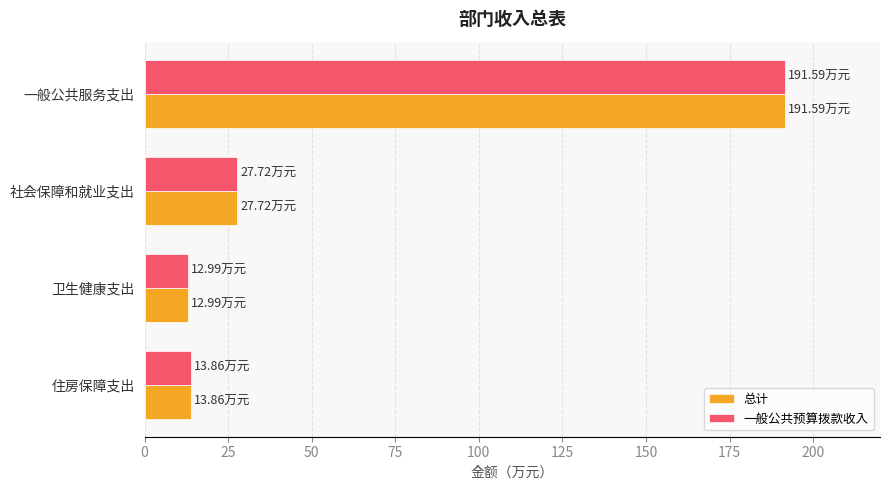

What is the difference between the second highest and minimum values in the 一般公共预算拨款收入 series?

14.7